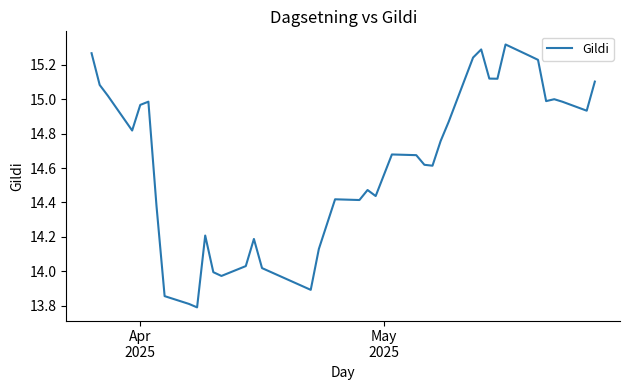

What is the smallest value displayed?

13.8